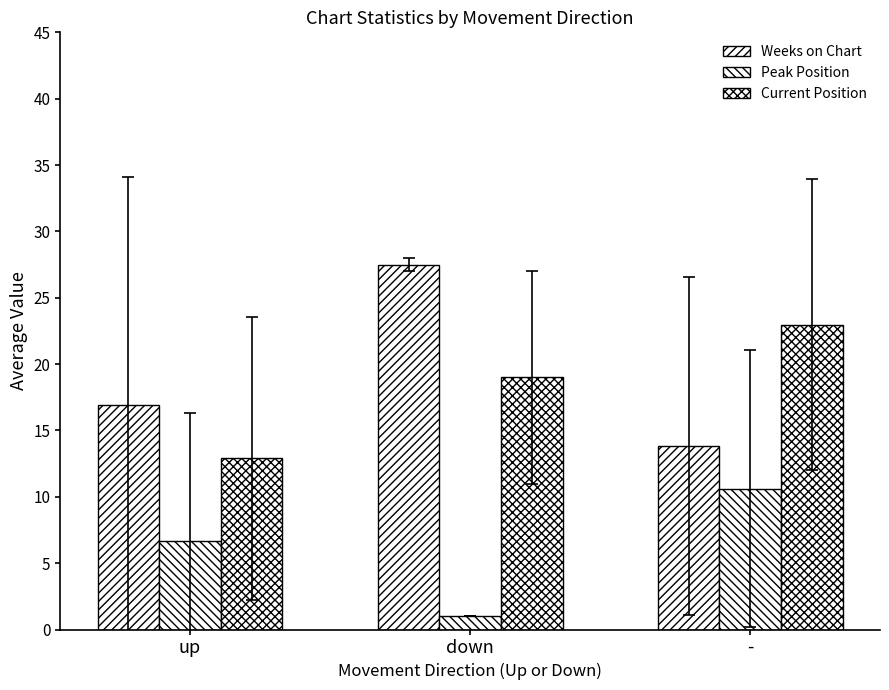

What is the total value across all series at down?

47.5